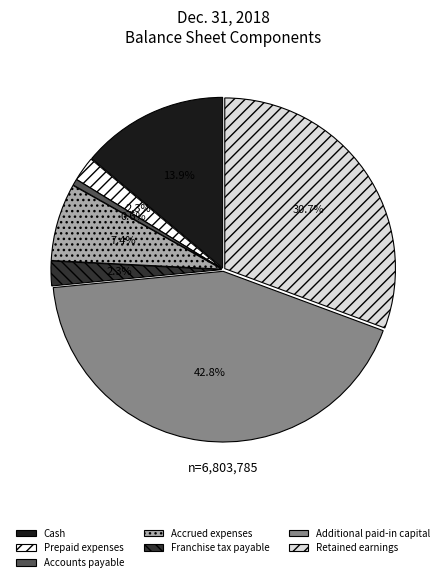

Is there any slice that represents more than half of the pie?

No